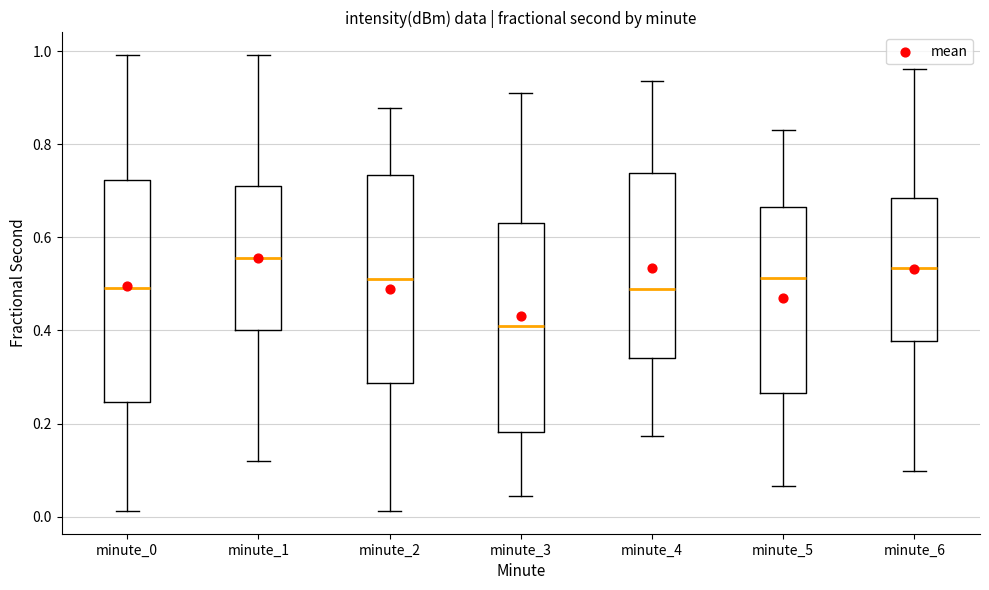

Reading left to right, read every box against the y-axis: the position of its median line, the range the box covers, and the ends of its whiskers. The values are not printed on the chart, so give them approximately, as read against the axis.

minute_0: median 0.50, box 0.24 to 0.72, whiskers 0.02 to 1.00
minute_1: median 0.56, box 0.40 to 0.70, whiskers 0.12 to 1.00
minute_2: median 0.52, box 0.28 to 0.74, whiskers 0.02 to 0.88
minute_3: median 0.40, box 0.18 to 0.64, whiskers 0.04 to 0.90
minute_4: median 0.50, box 0.34 to 0.74, whiskers 0.18 to 0.94
minute_5: median 0.52, box 0.26 to 0.66, whiskers 0.06 to 0.84
minute_6: median 0.54, box 0.38 to 0.68, whiskers 0.10 to 0.96